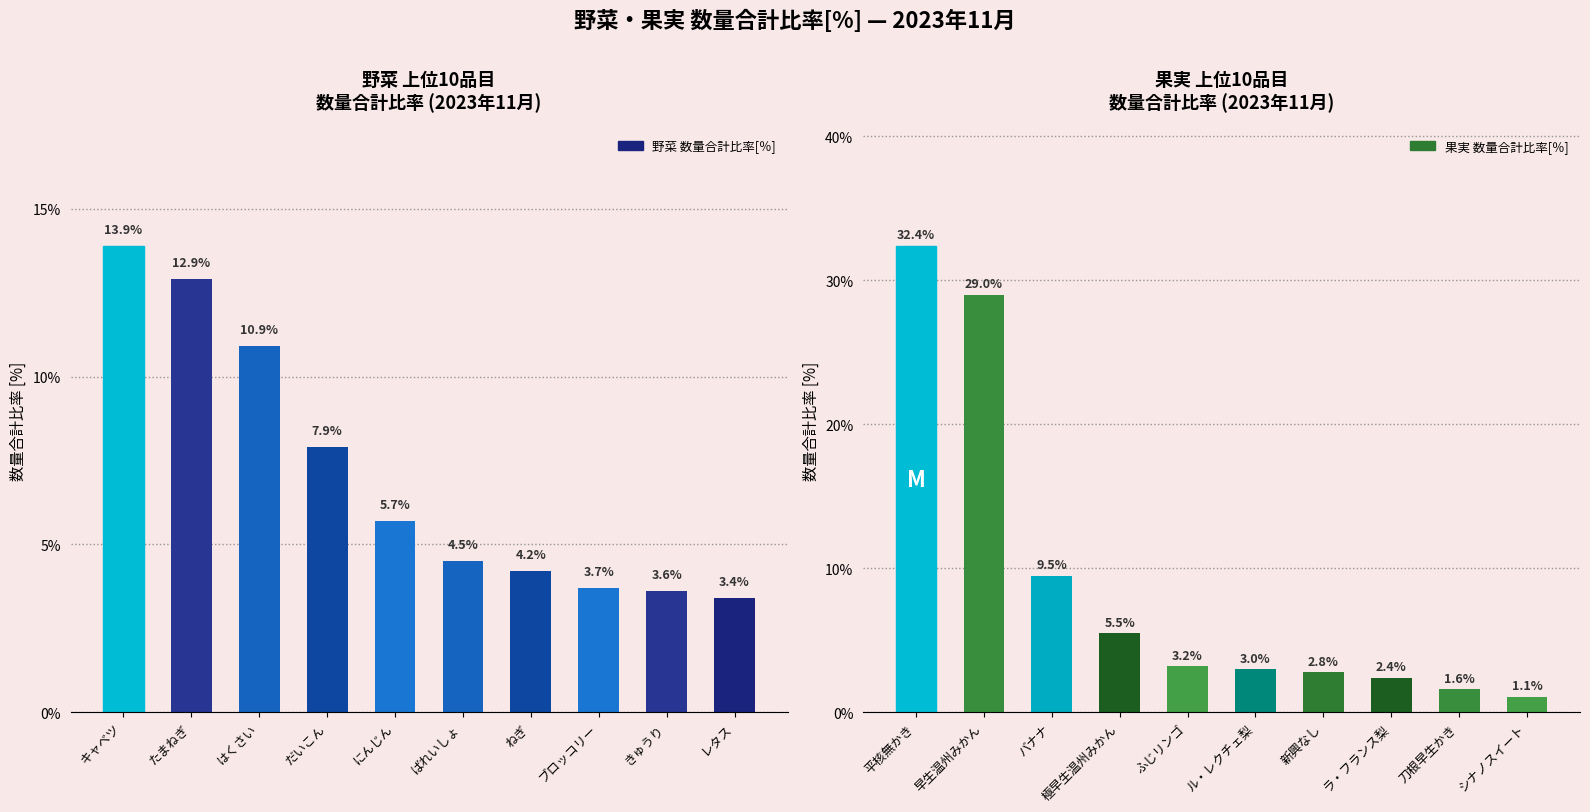

Between ばれいしょ and ブロッコリー, which series saw the biggest shift?

野菜 数量合計比率[％]